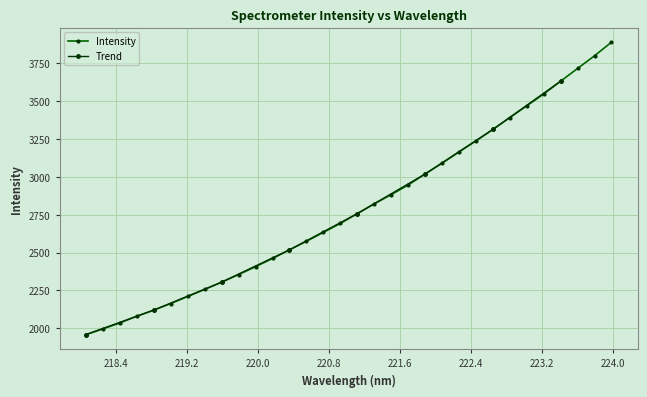

Which category has the highest value across all series?

223.9802